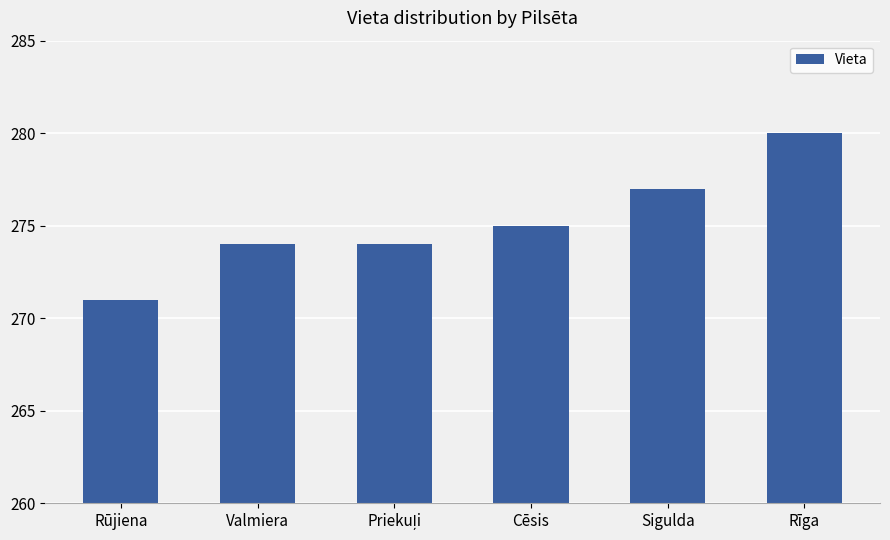

How many data points are less than 275?

3